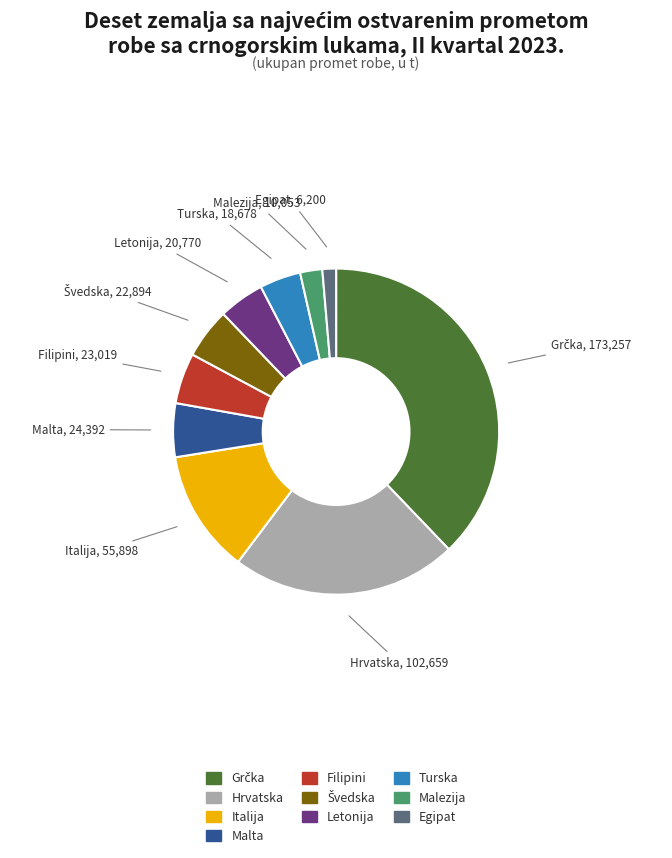

What is the ratio of the value at Malta to the value at Malezija?

2.4